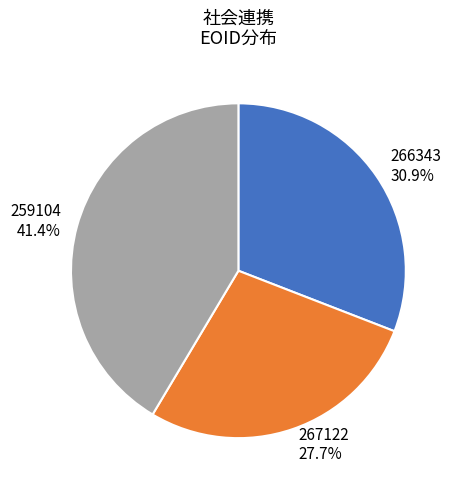

Which category has the biggest portion of the pie?

259104